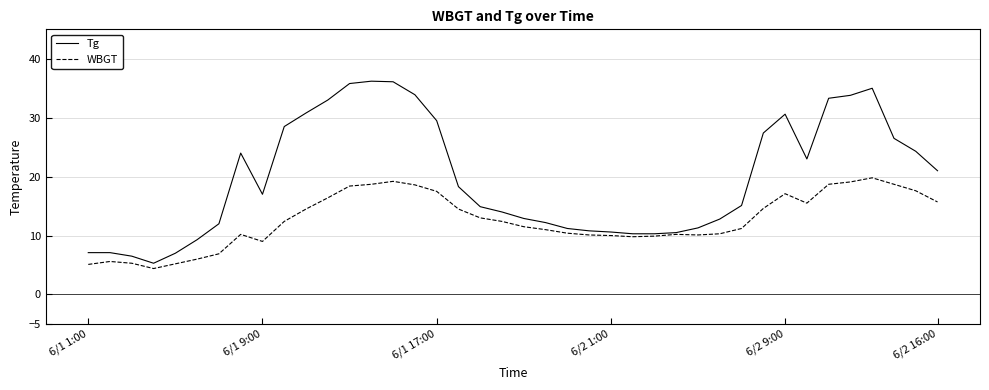

Count the number of data series in this chart.

2